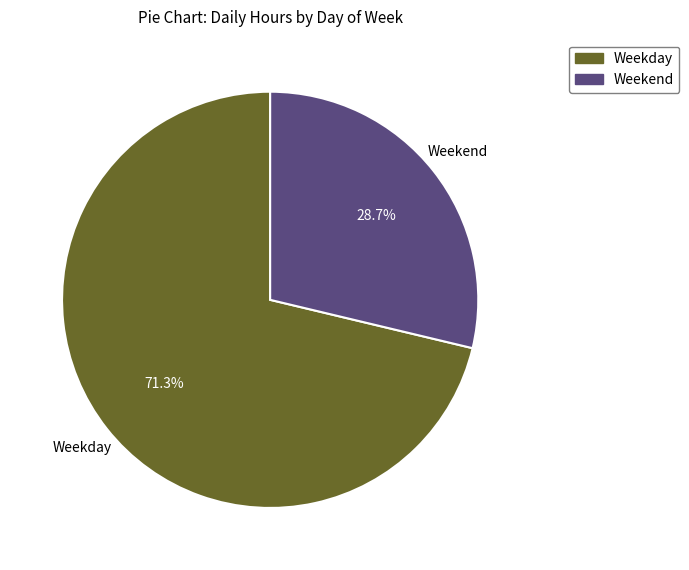

To the nearest percent, what is the difference between the largest and smallest slice percentages?

43%